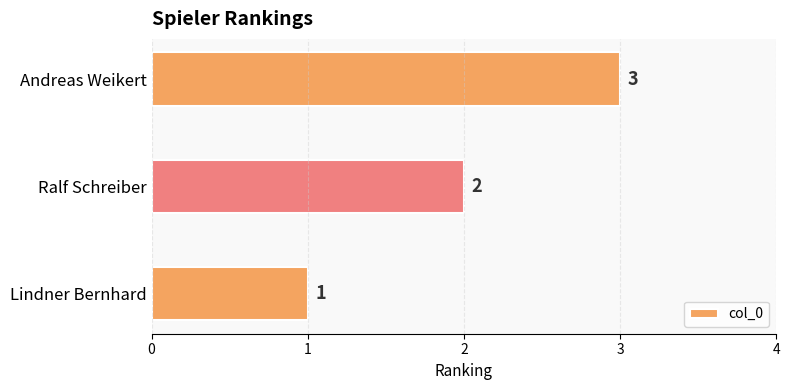

Where is the data nearest to the value 2?

Ralf Schreiber